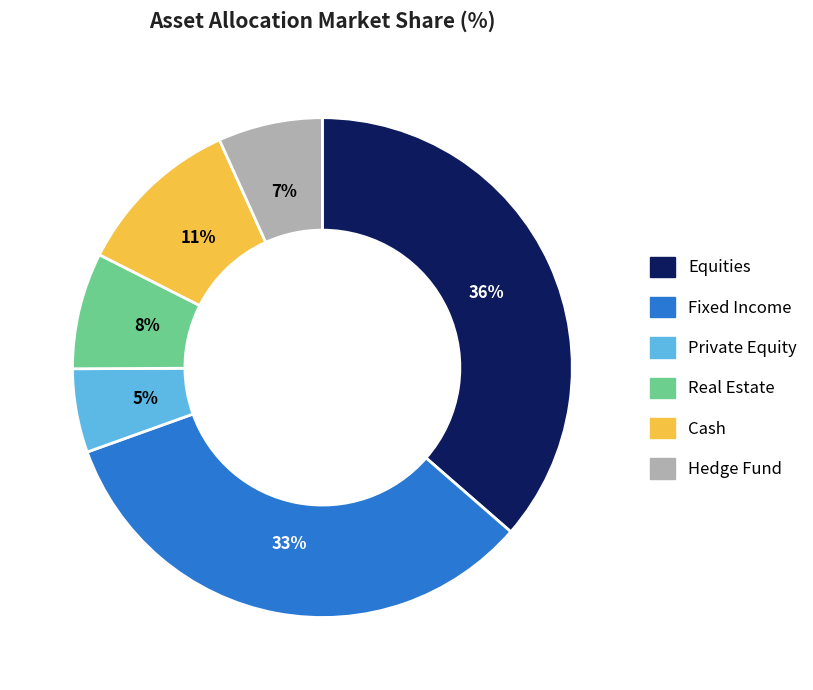

Does Equities represent more than half of the total?

No